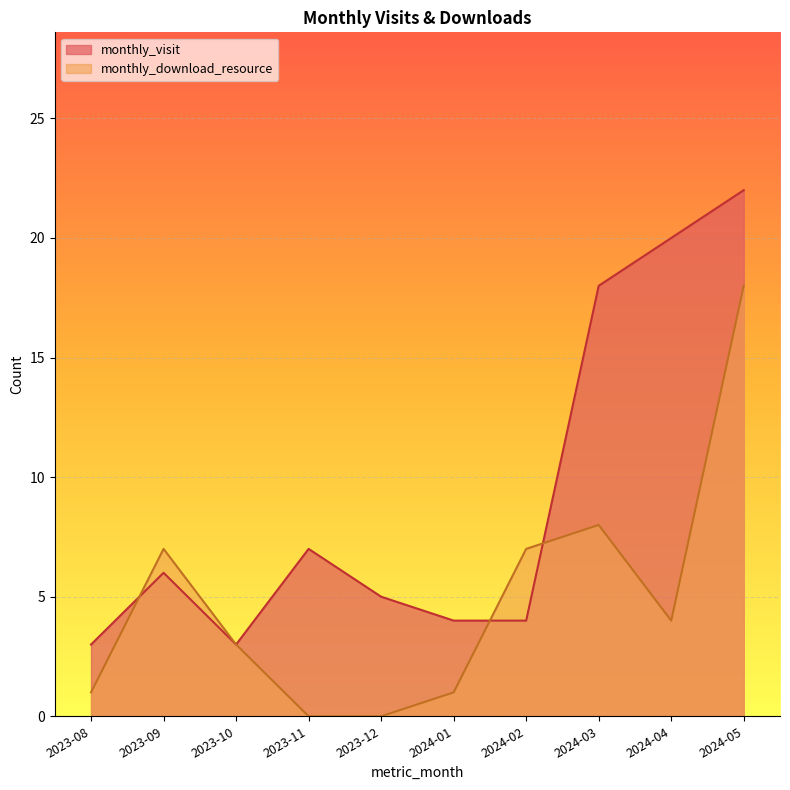

What is the label of the 8th point from the right?

2023-10